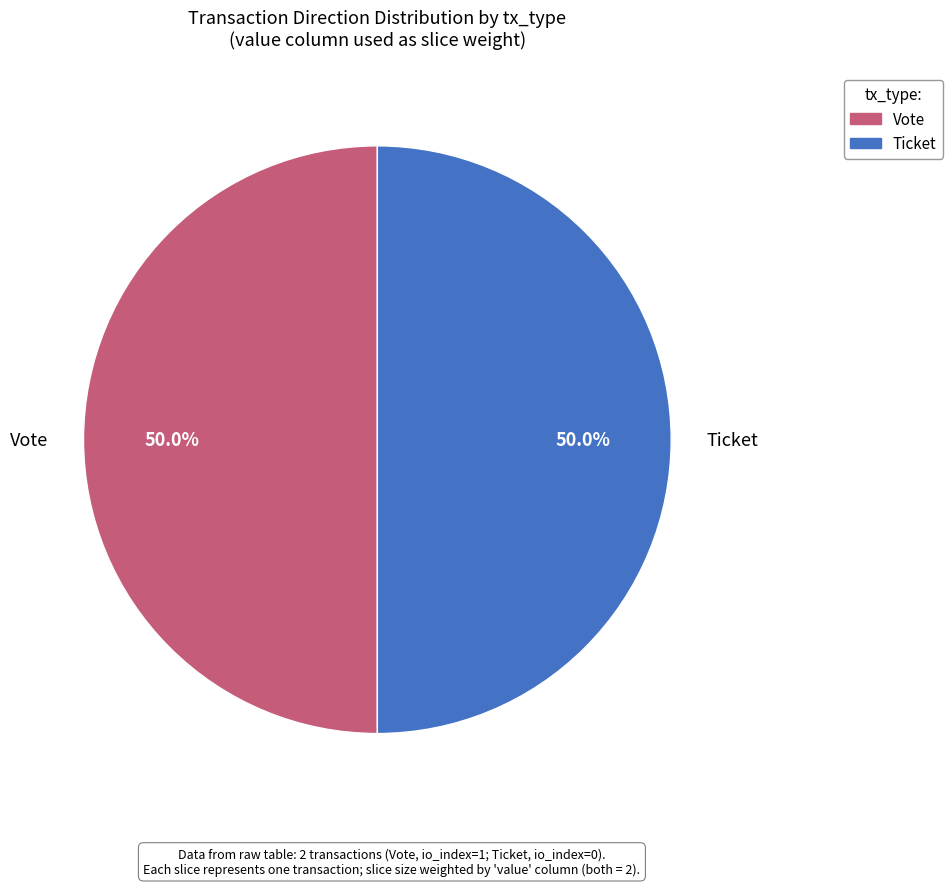

Combined, what portion of the pie is Ticket and Vote?

100.0%